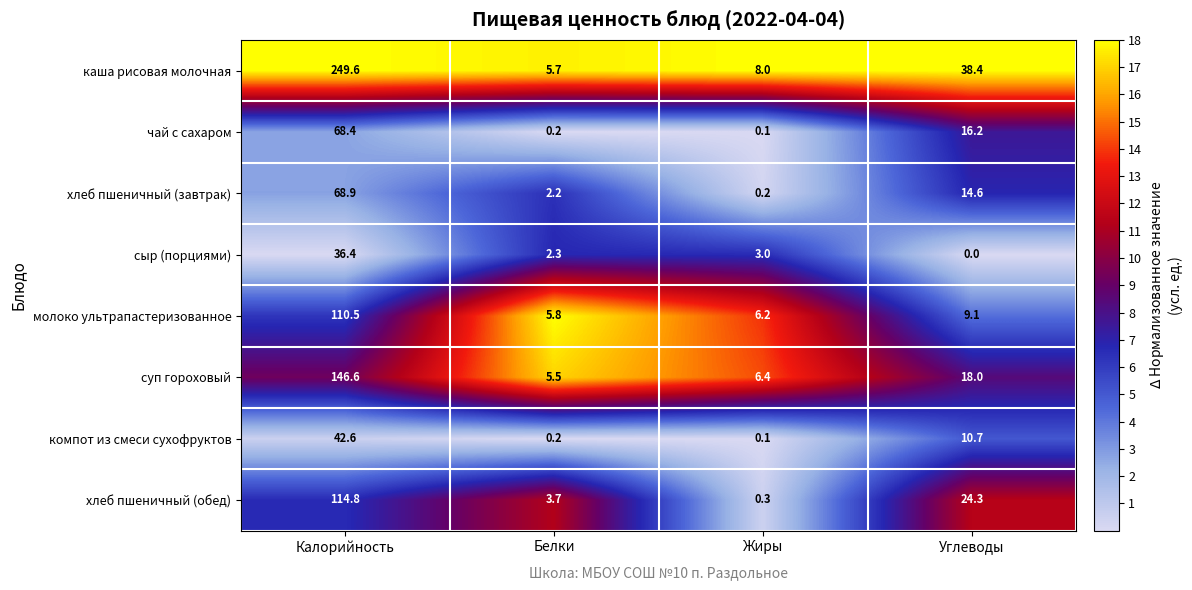

What is the difference between the highest and lowest values at Углеводы?

38.4